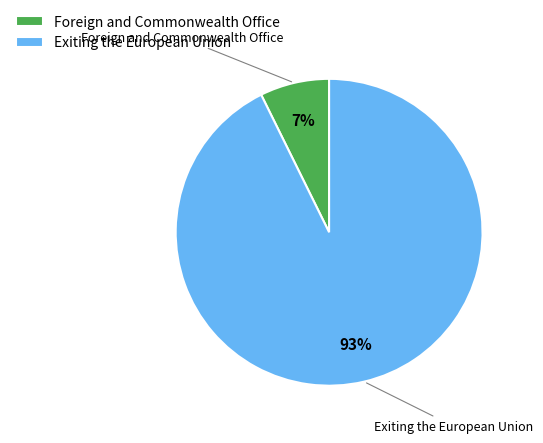

How many slices are in this pie chart?

2